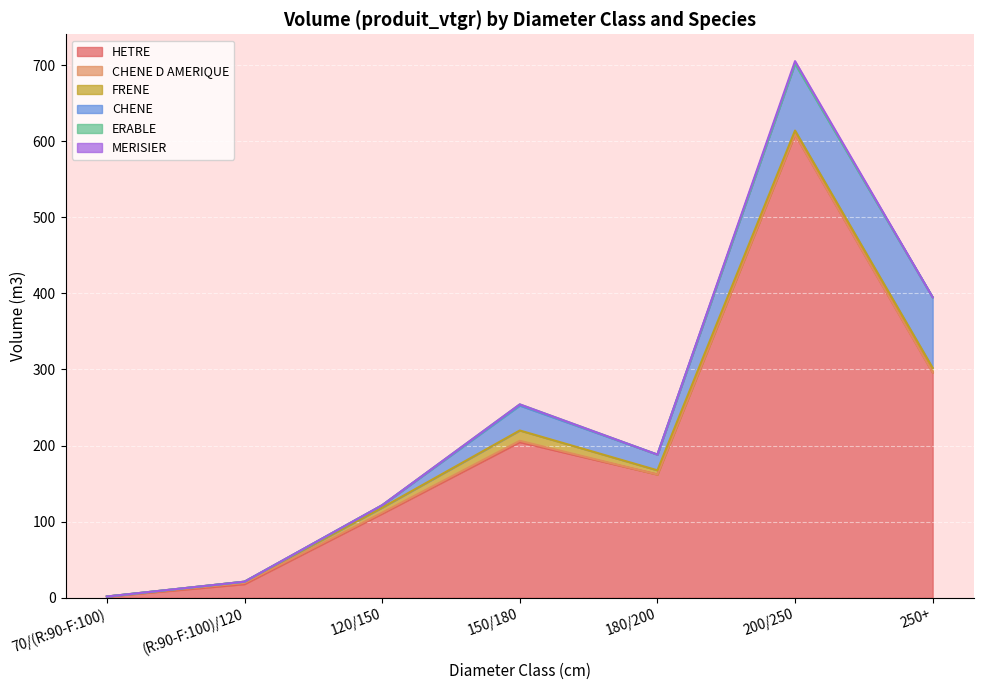

Rank the categories by HETRE value from lowest to highest.

70/(R:90-F:100), (R:90-F:100)/120, 120/150, 180/200, 150/180, 250+, 200/250